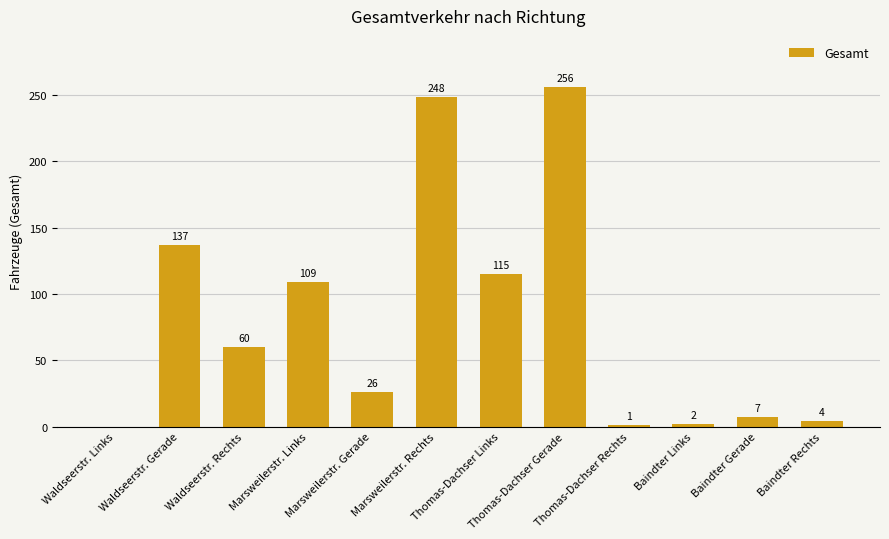

What is the sum of all values?

965